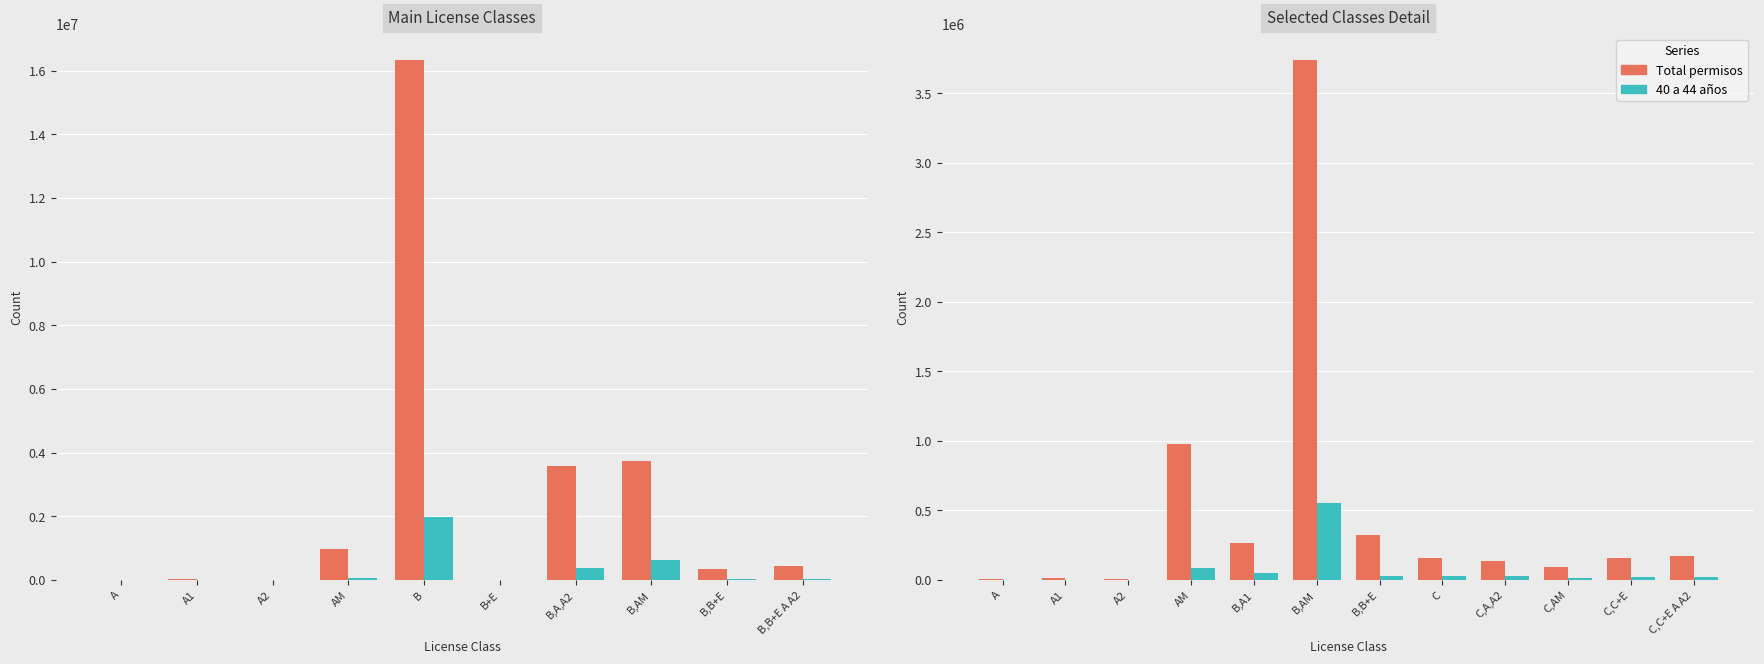

What is the average value of the Total permisos series?

503797